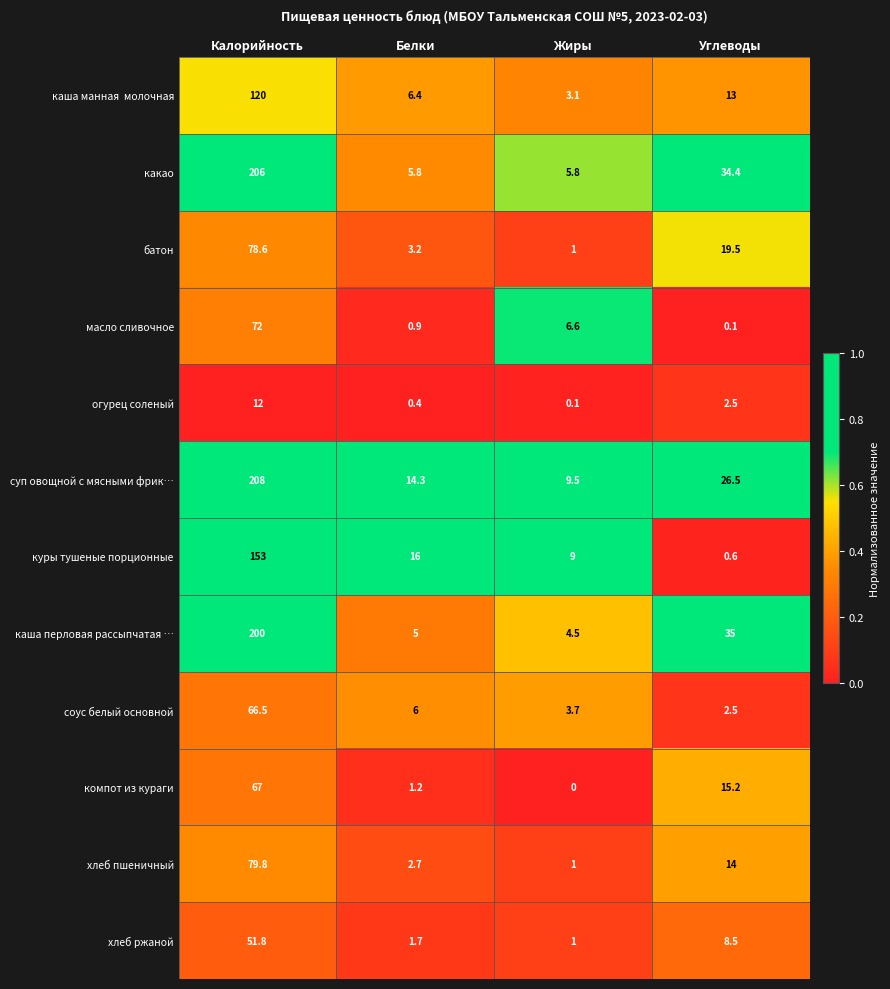

True or false: соус белый основной has a value of 33.2 at Калорийность.

False